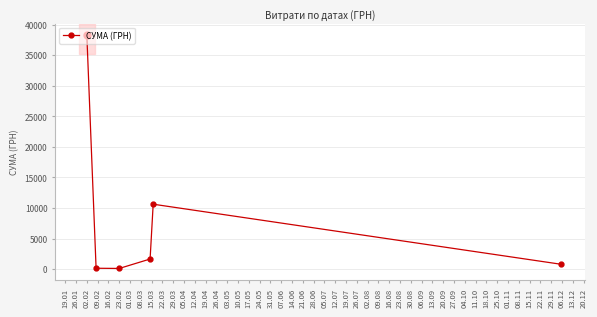

What is the minimum value shown in the chart?

102.0